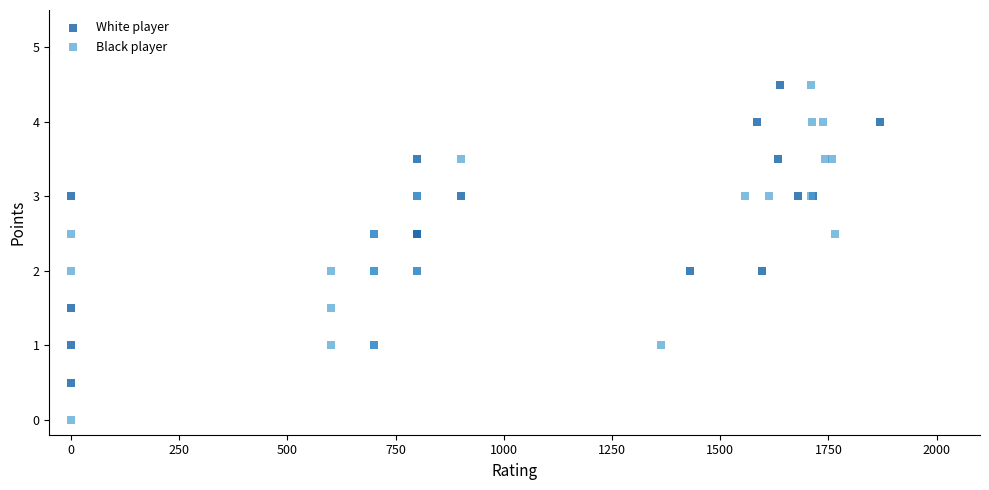

Which series reaches the minimum Y coordinate?

Black player